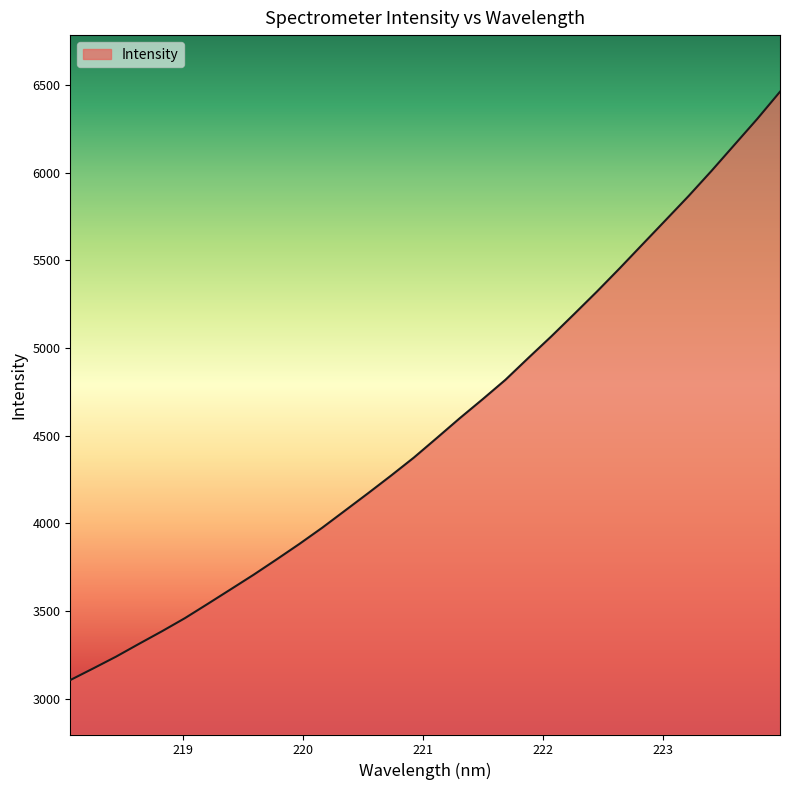

What is the difference between the maximum and minimum values?

3356.5